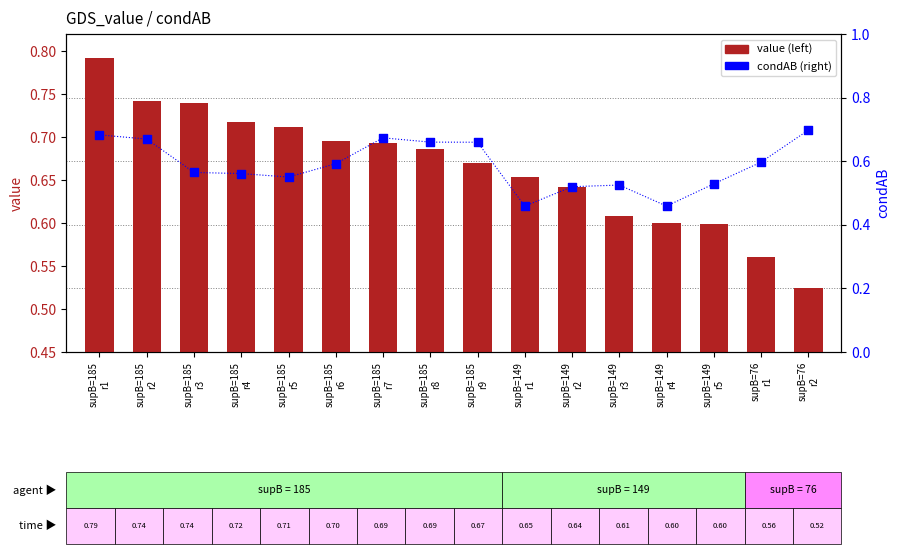

Which series has the largest total across all categories?

value (left axis)